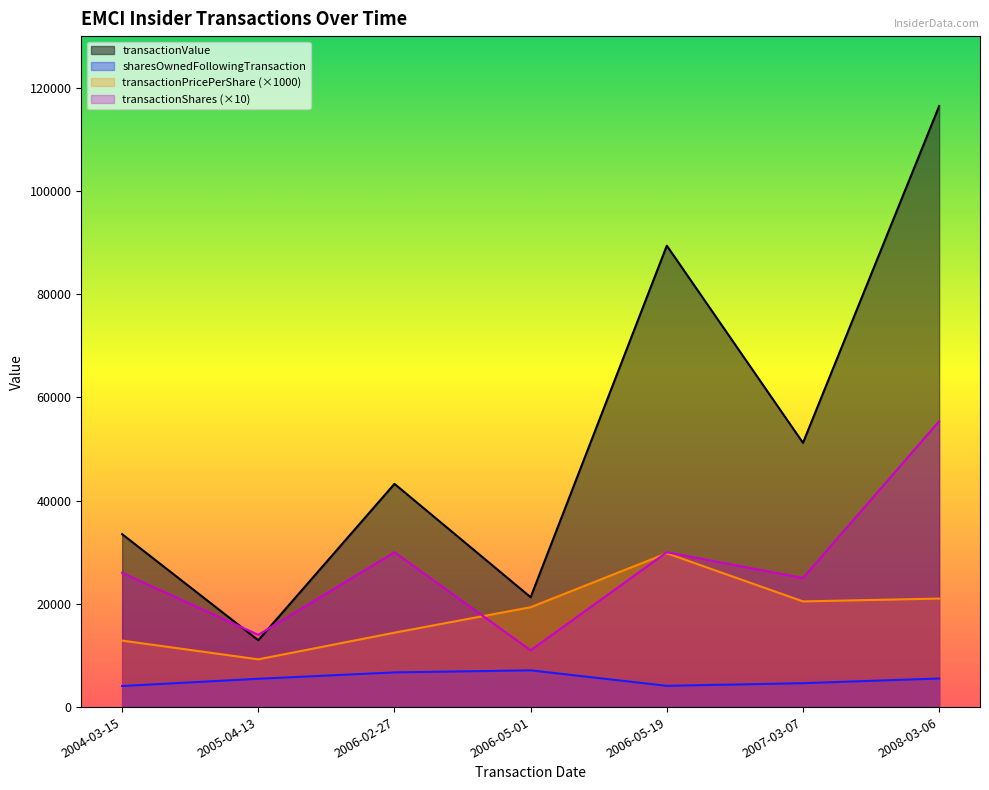

True or false: transactionValue has a value of 43252.0 at 2006-02-27.

True